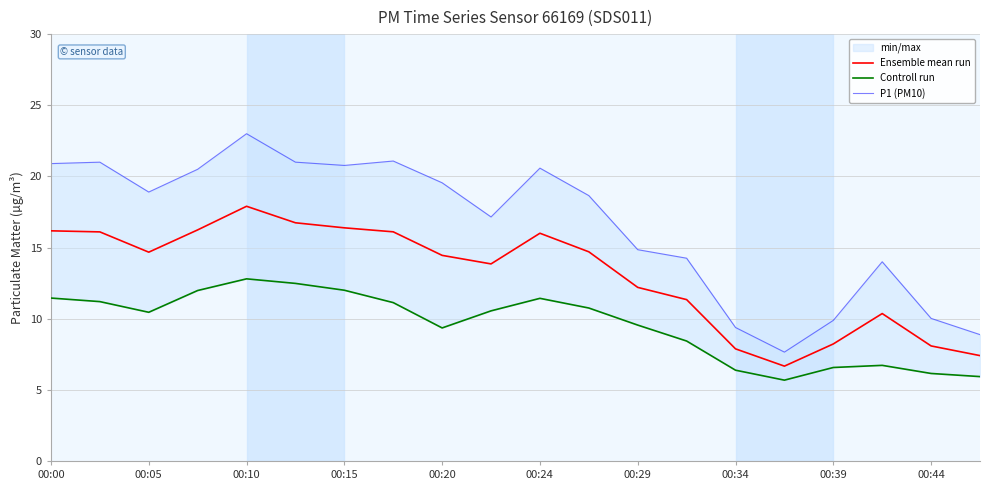

True or false: Ensemble mean run and P1 (PM10) cross at least once.

False